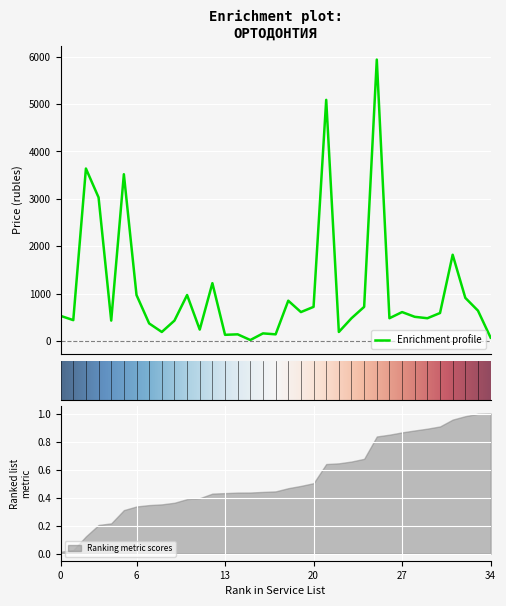

What is the maximum value shown in the chart?

5940